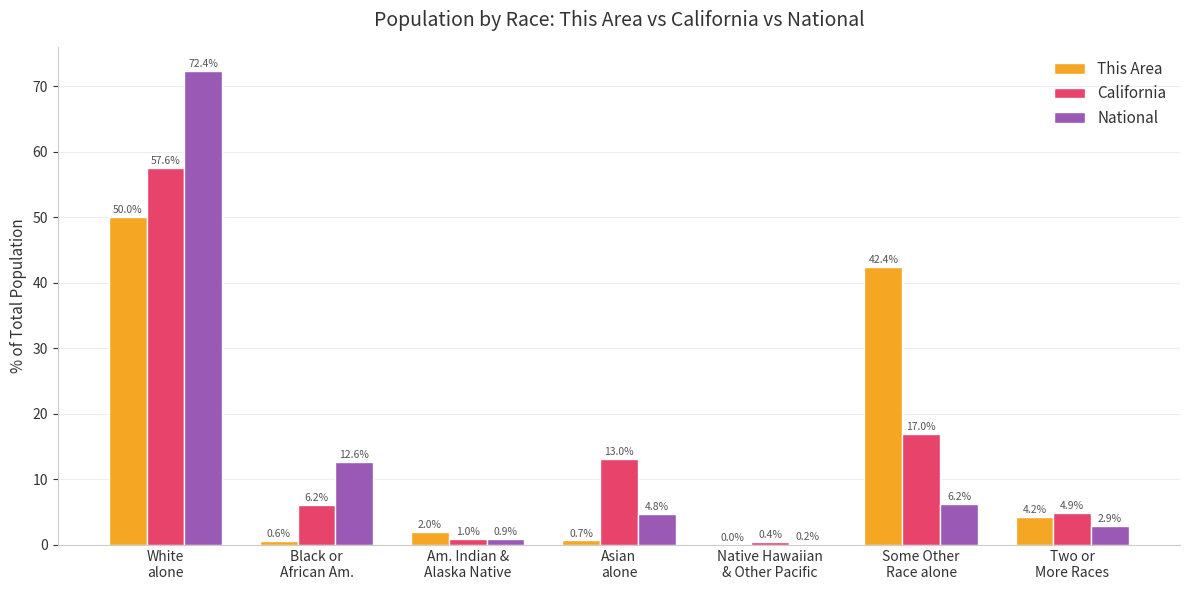

What is the greatest value displayed?

72.4